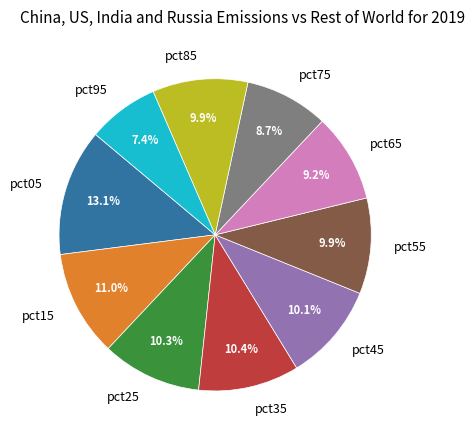

How many segments does this pie chart have?

10